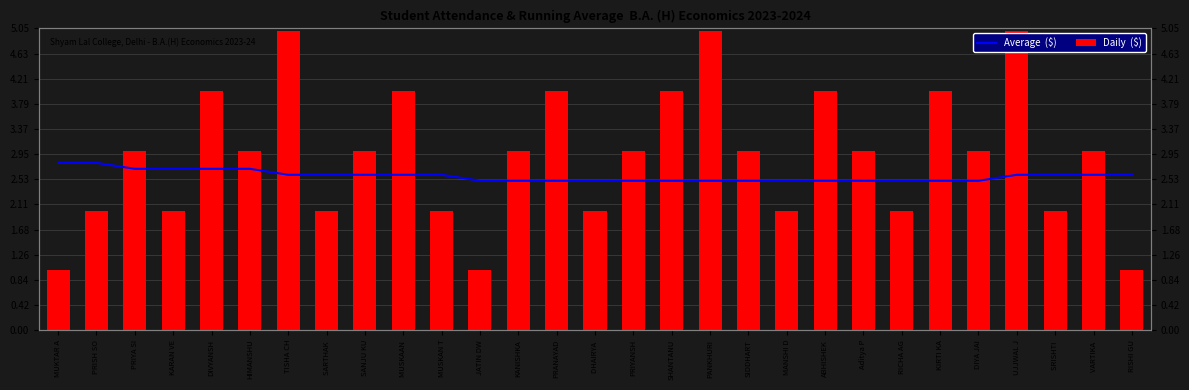

True or false: Daily  ($) has a value of 5.0 at UJJWAL J.

True